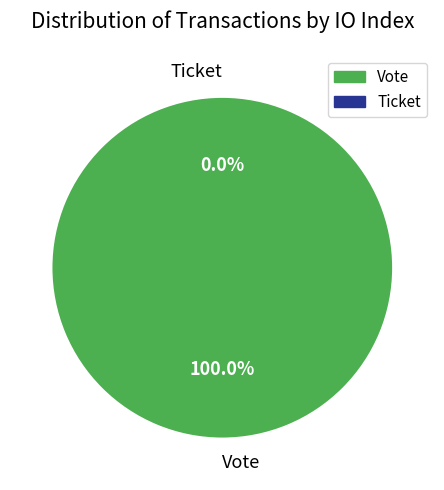

To the nearest percent, what is the average slice percentage?

50%